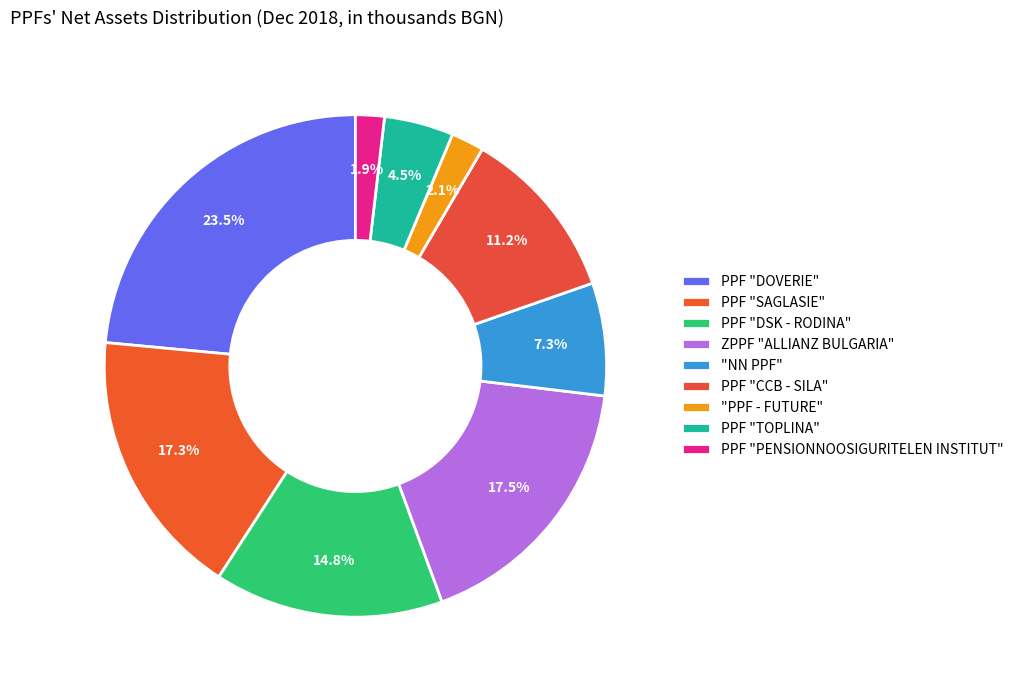

How many slices are in this pie chart?

9